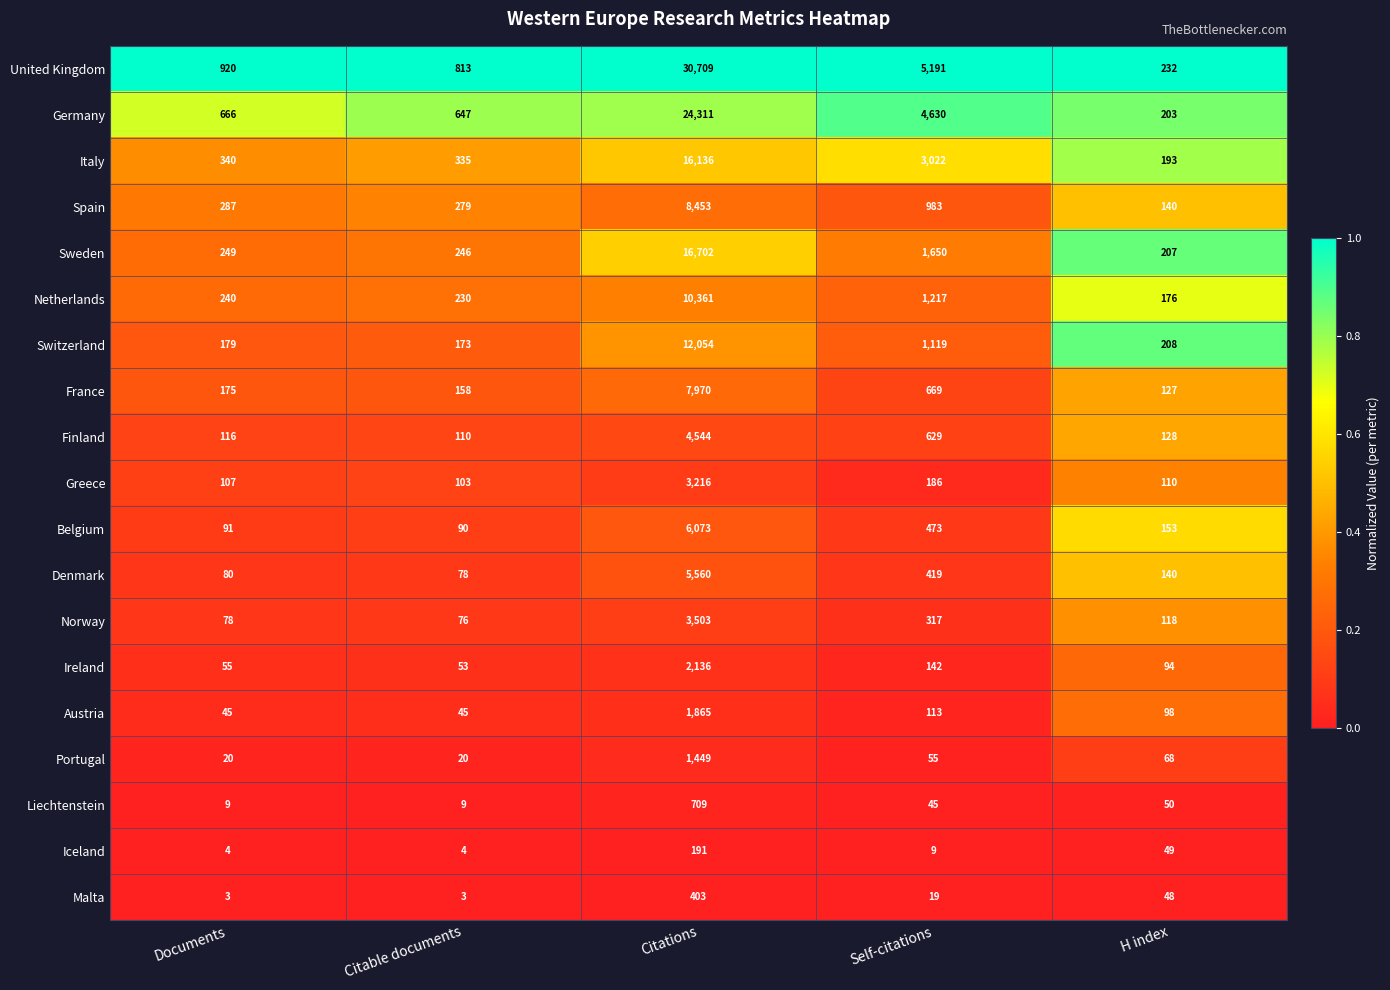

What is the sum of all Spain values?

10142